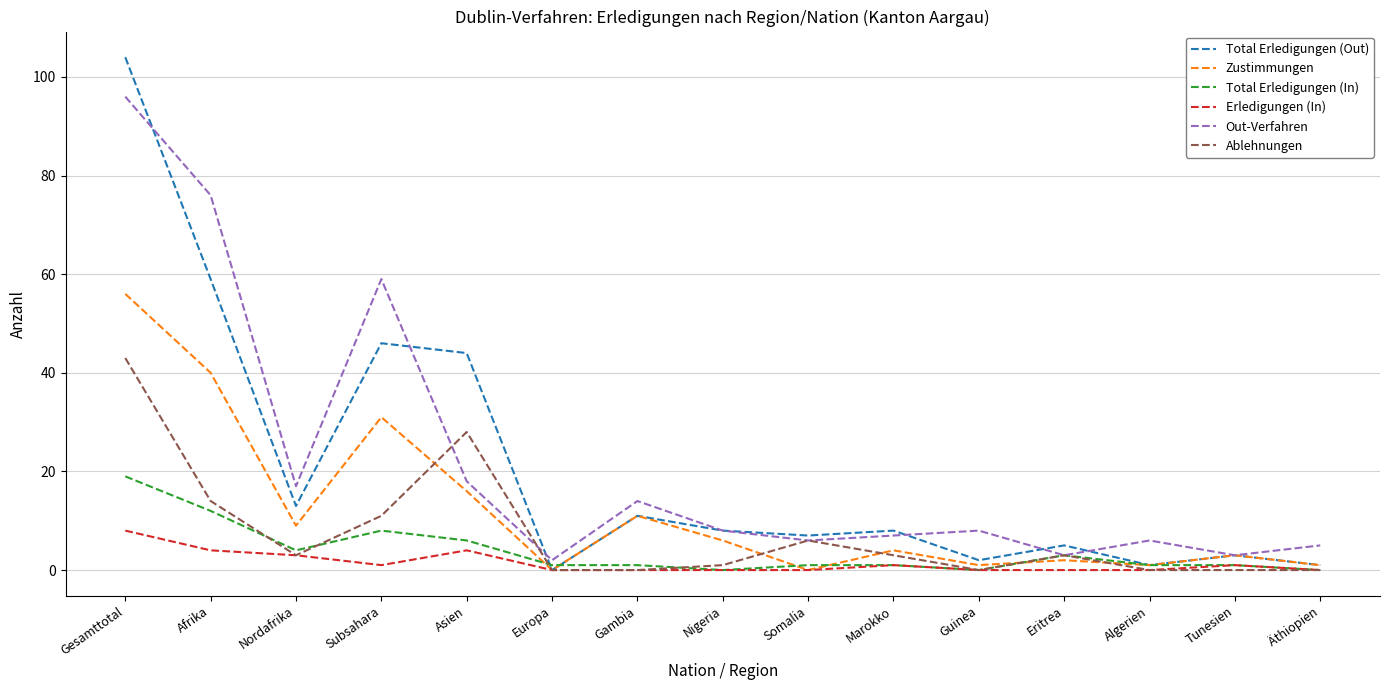

Reading right to left, transcribe all the data shown in this chart.

Total Erledigungen (Out): Äthiopien=1	Tunesien=3	Algerien=1	Eritrea=5	Guinea=2	Marokko=8	Somalia=7	Nigeria=8	Gambia=11	Europa=0	Asien=44	Subsahara=46	Nordafrika=13	Afrika=59	Gesamttotal=104
Zustimmungen: Äthiopien=1	Tunesien=3	Algerien=1	Eritrea=2	Guinea=1	Marokko=4	Somalia=0	Nigeria=6	Gambia=11	Europa=0	Asien=16	Subsahara=31	Nordafrika=9	Afrika=40	Gesamttotal=56
Total Erledigungen (In): Äthiopien=0	Tunesien=1	Algerien=1	Eritrea=3	Guinea=0	Marokko=1	Somalia=1	Nigeria=0	Gambia=1	Europa=1	Asien=6	Subsahara=8	Nordafrika=4	Afrika=12	Gesamttotal=19
Erledigungen (In): Äthiopien=0	Tunesien=1	Algerien=0	Eritrea=0	Guinea=0	Marokko=1	Somalia=0	Nigeria=0	Gambia=0	Europa=0	Asien=4	Subsahara=1	Nordafrika=3	Afrika=4	Gesamttotal=8
Out-Verfahren: Äthiopien=5	Tunesien=3	Algerien=6	Eritrea=3	Guinea=8	Marokko=7	Somalia=6	Nigeria=8	Gambia=14	Europa=2	Asien=18	Subsahara=59	Nordafrika=17	Afrika=76	Gesamttotal=96
Ablehnungen: Äthiopien=0	Tunesien=0	Algerien=0	Eritrea=3	Guinea=0	Marokko=3	Somalia=6	Nigeria=1	Gambia=0	Europa=0	Asien=28	Subsahara=11	Nordafrika=3	Afrika=14	Gesamttotal=43